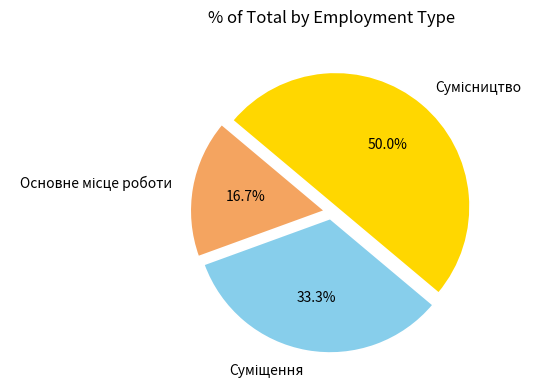

How many slices are in this pie chart?

3